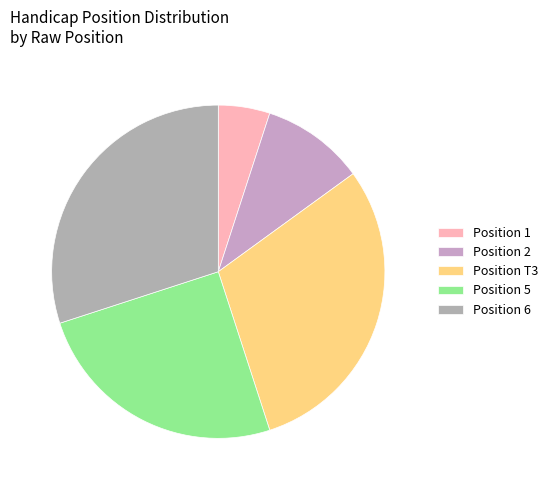

Which category has the smallest portion of the pie?

Position 1